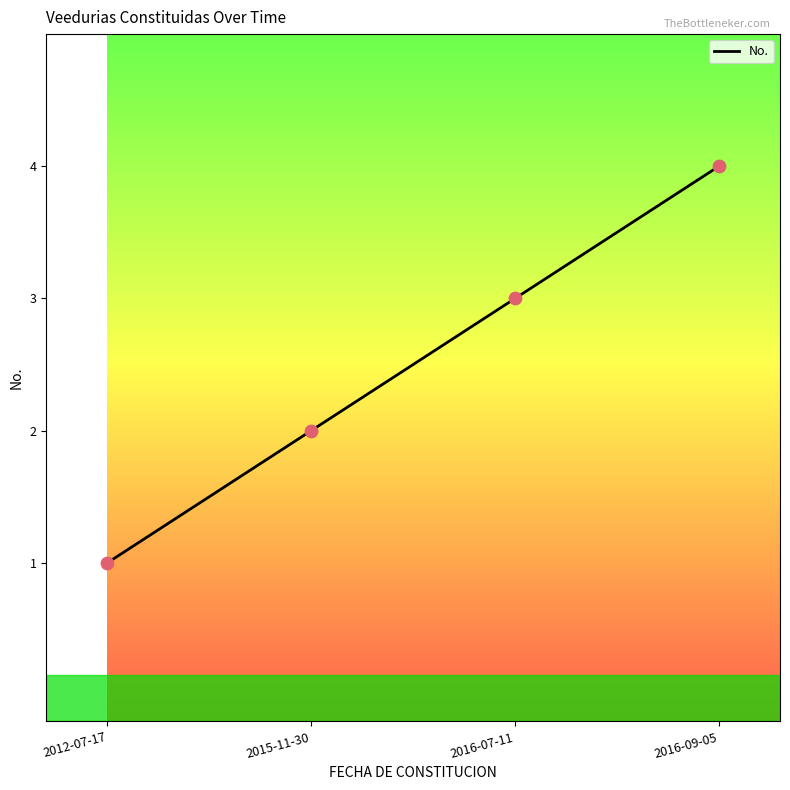

Approximately how many times larger is the value at 2016-09-05 compared to 2012-07-17?

4.0